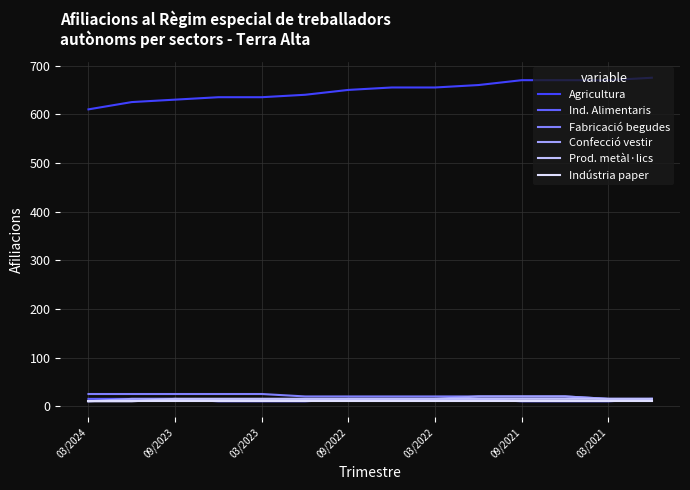

What is the maximum value shown in the chart?

675